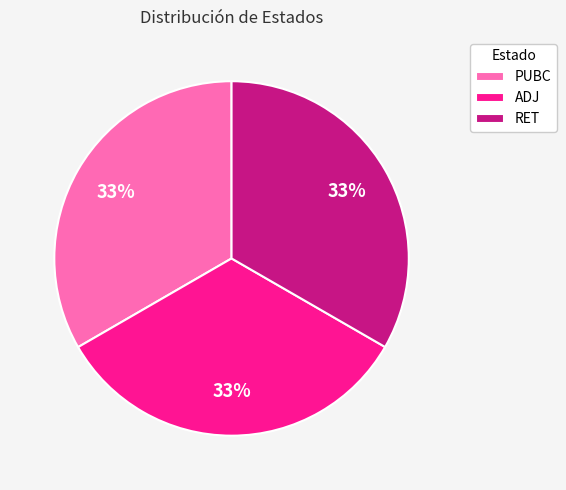

Is it true that PUBC is 33% of the pie?

True